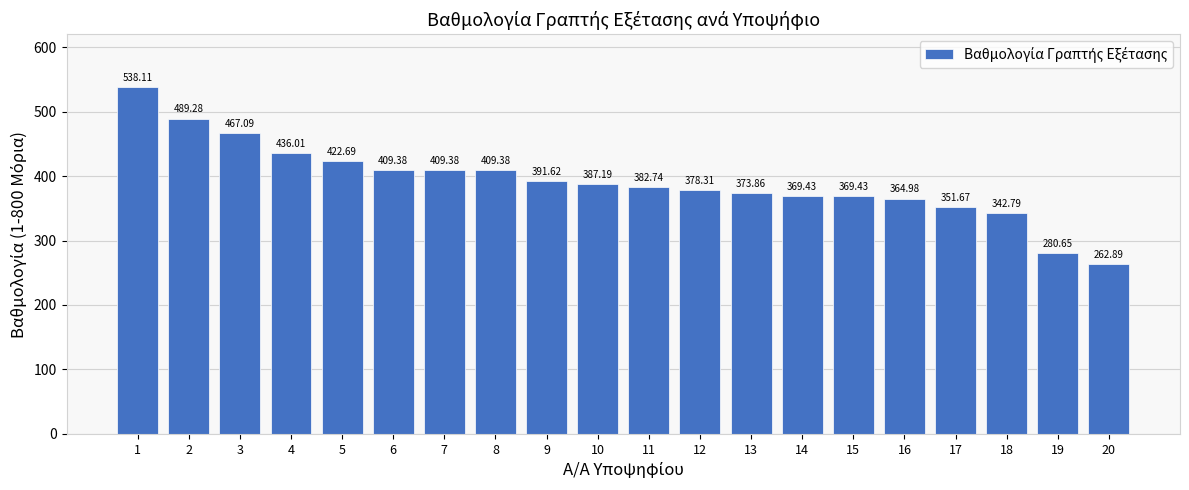

What is the change in value from 9 to 14?

-22.2